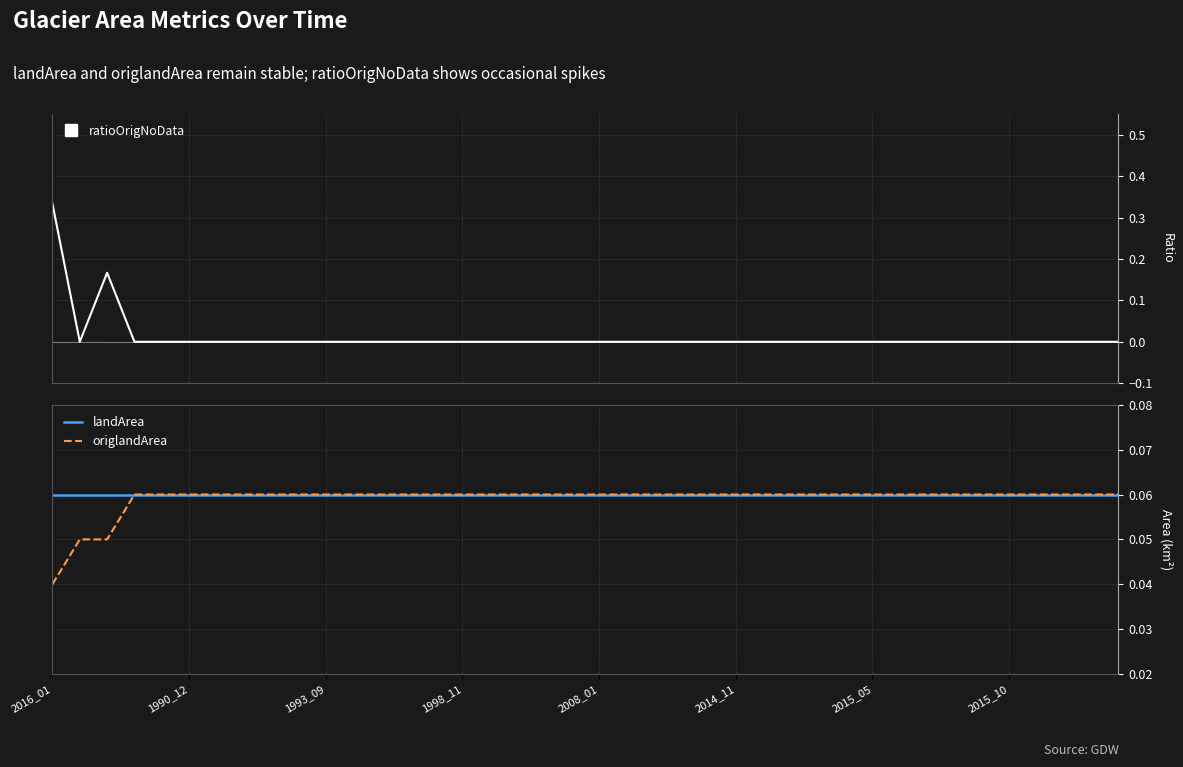

How many lines are shown in the chart?

3